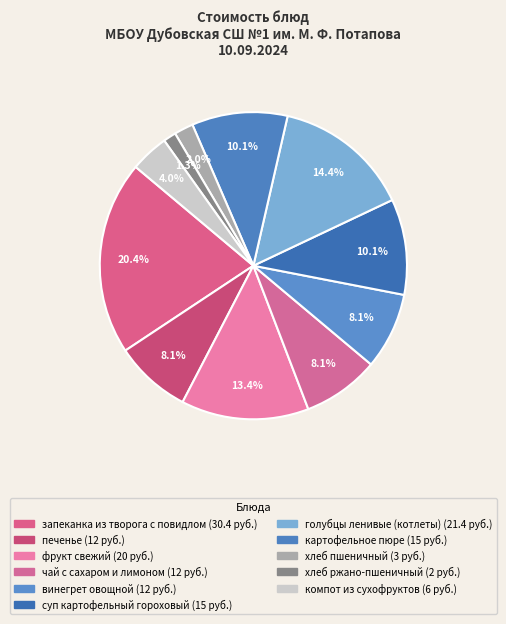

Which has a higher value, хлеб ржано-пшеничный or печенье?

печенье